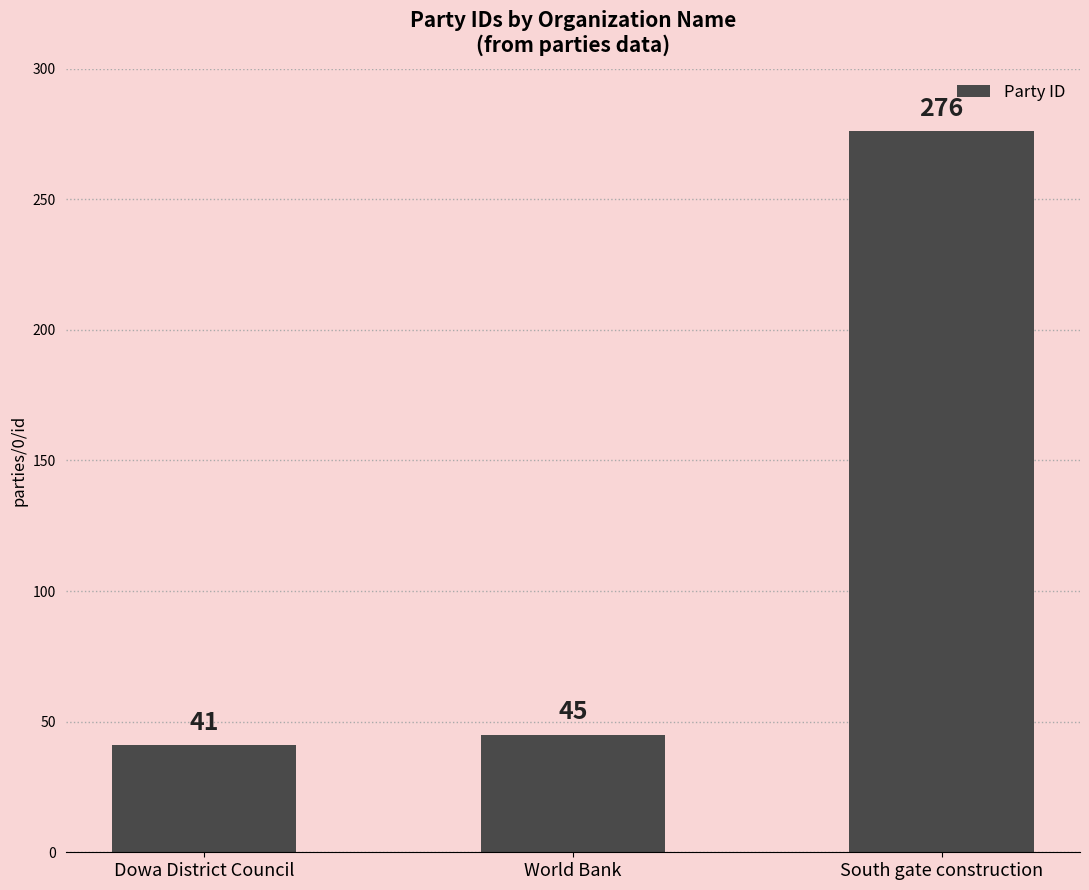

Where is the data nearest to the value 158?

World Bank